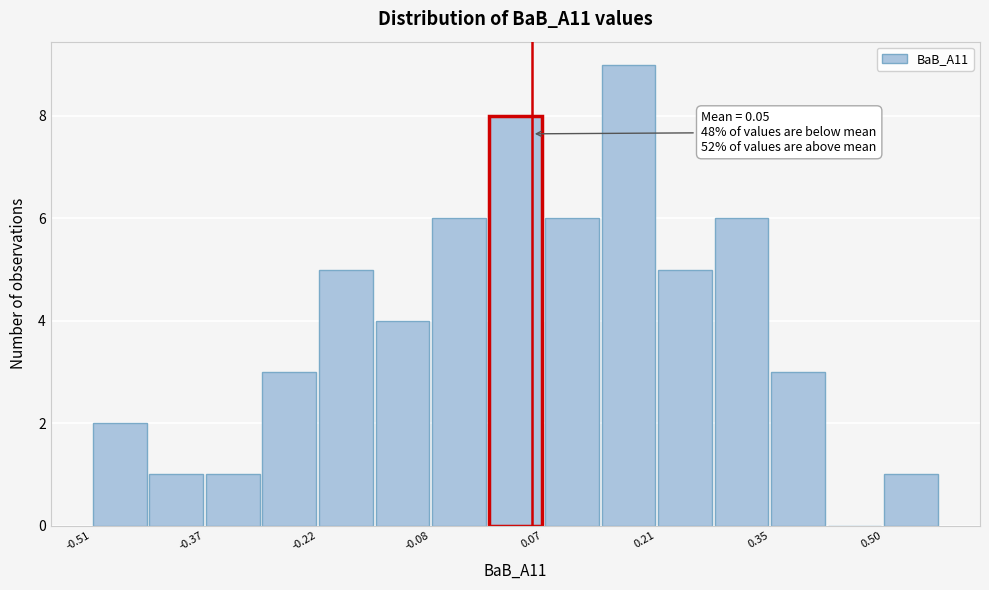

Around what value on the x-axis is the tallest bar? Give the approximate position of its centre, as read against the axis.

0.18